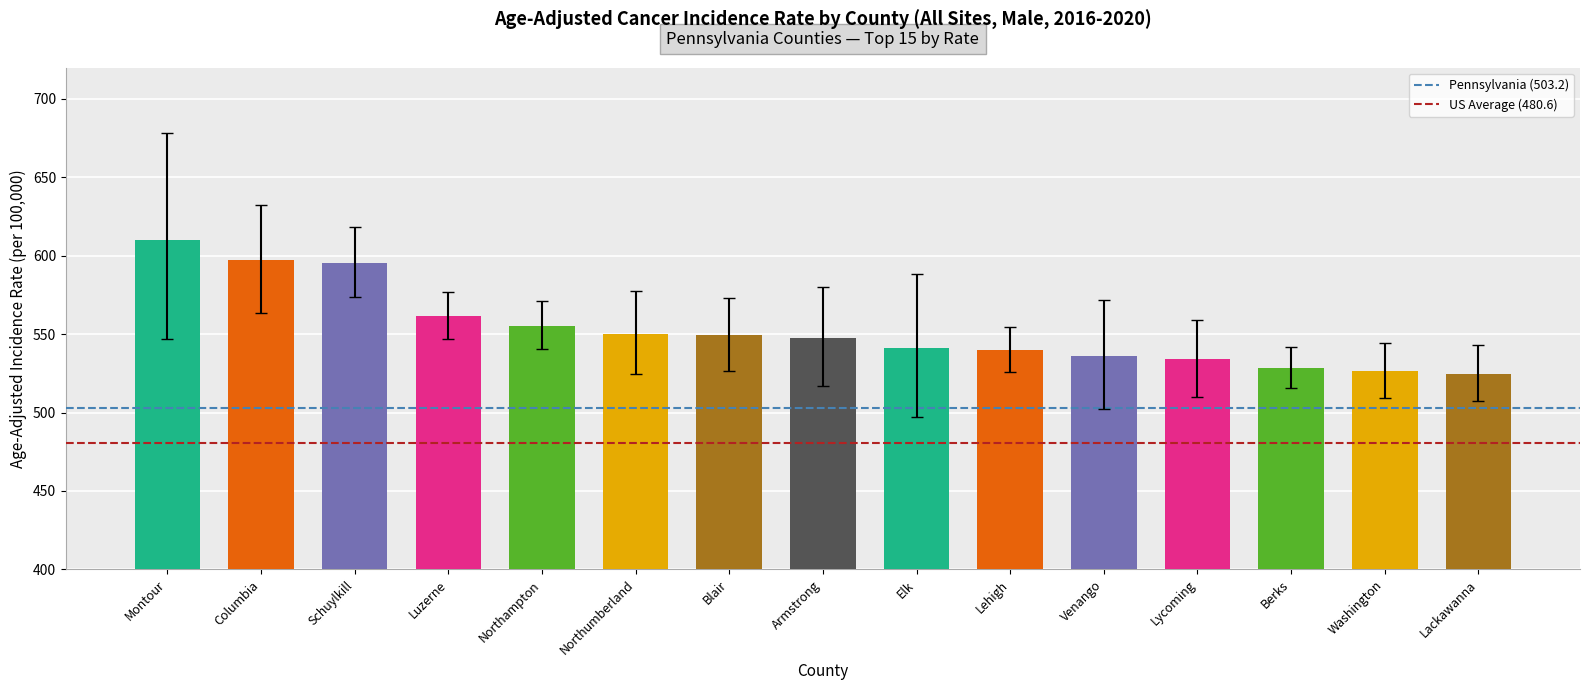

What is the difference between the maximum and second lowest values?

83.3